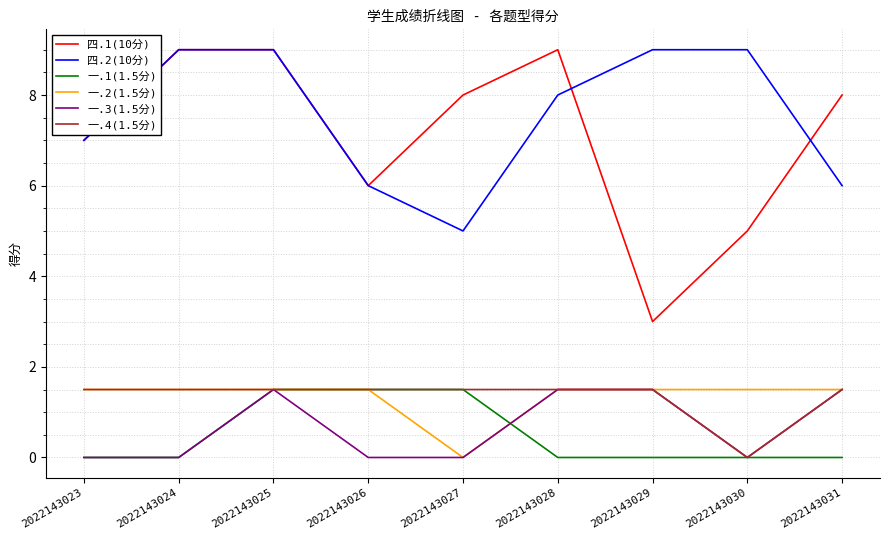

What is the total value across all series at 2022143028?

21.5